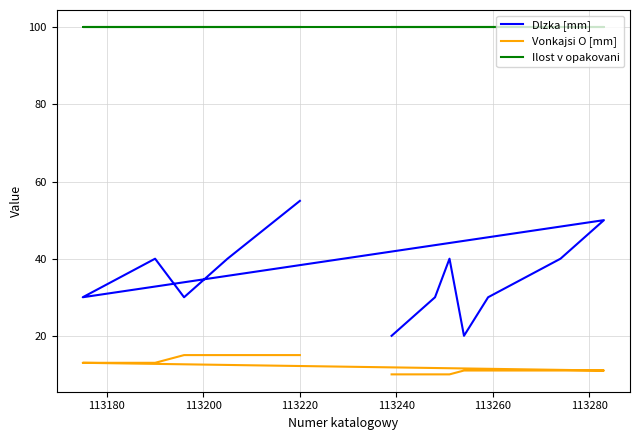

List the series in order of their overall mean, highest first.

Ilost v opakovani, Dlzka [mm], Vonkajsi O [mm]